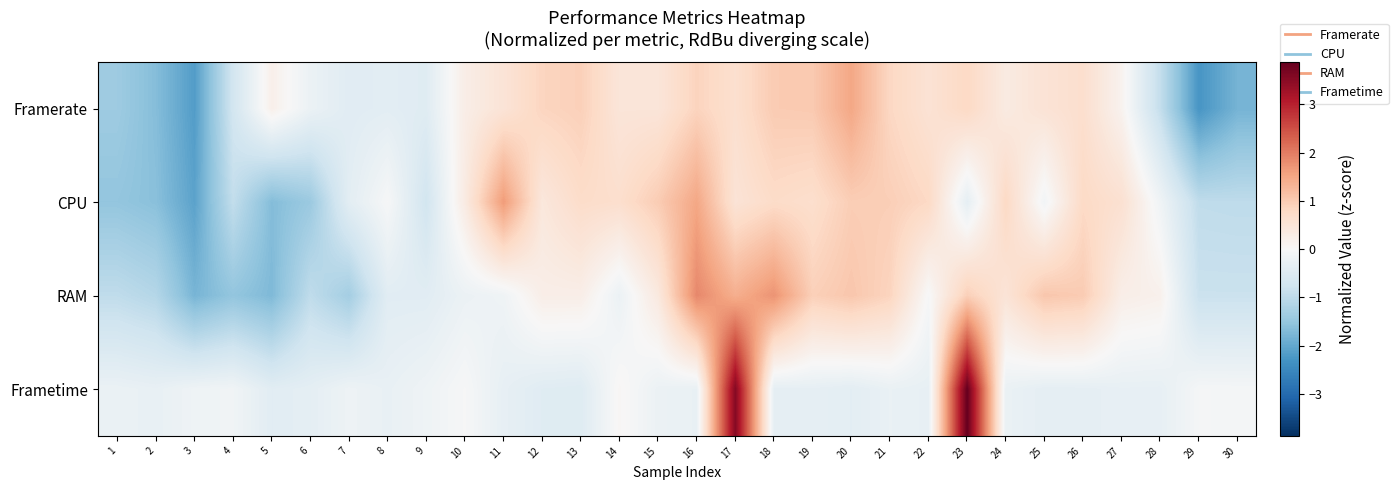

Which category has the lowest value across all series?

29